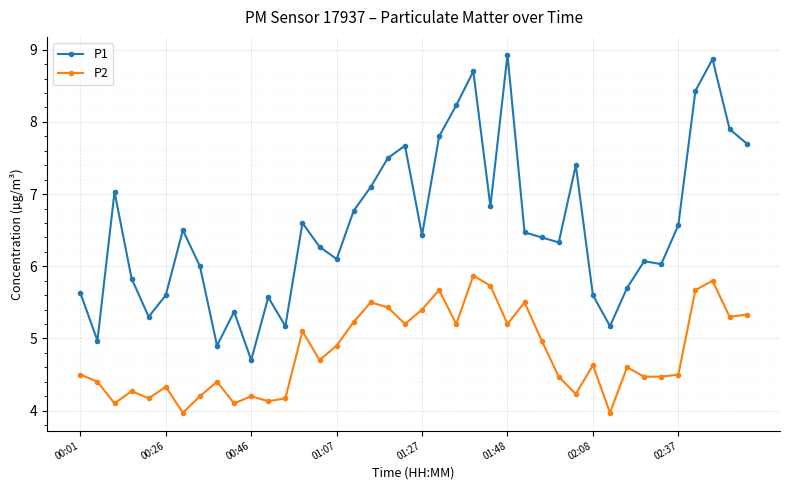

List the series in order of their overall mean, highest first.

P1, P2